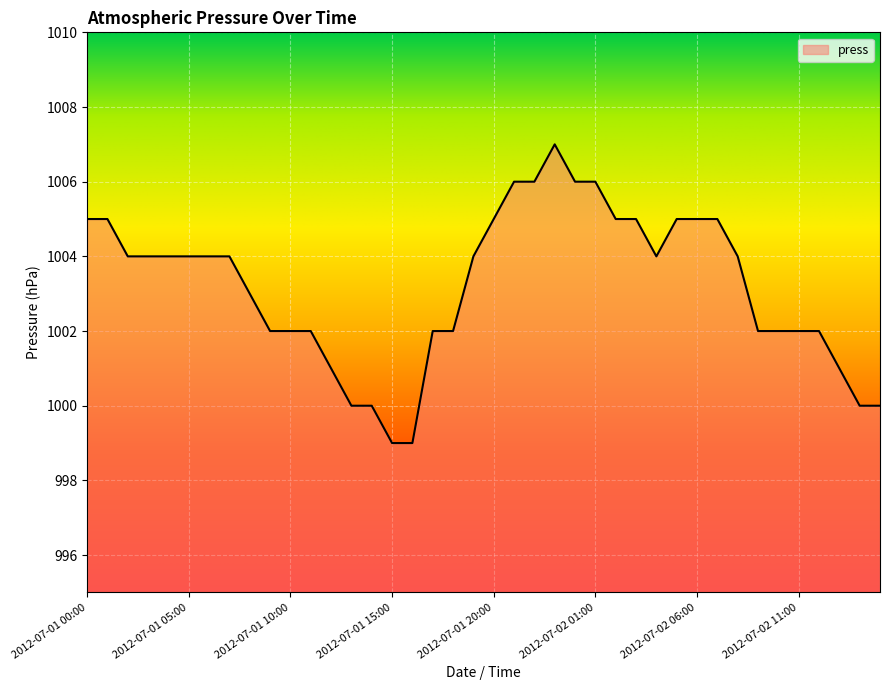

What is the smallest value displayed?

999